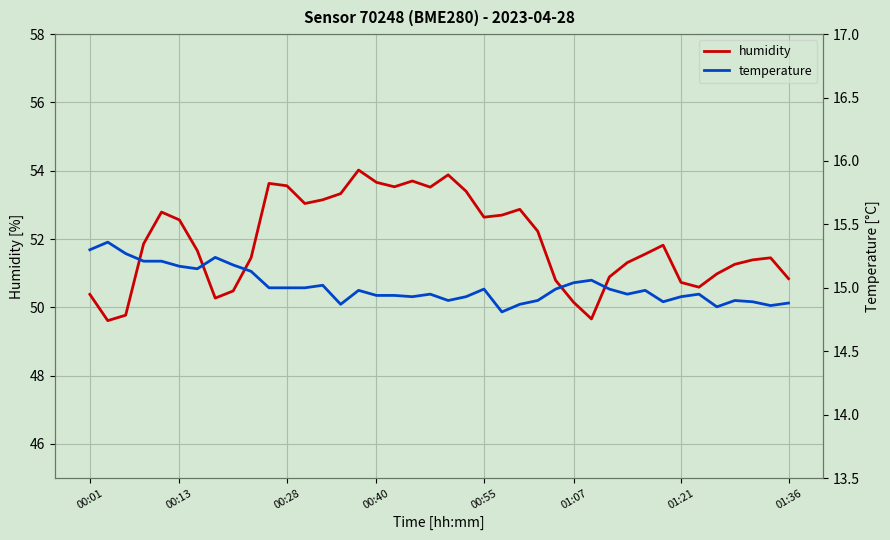

True or false: humidity and temperature intersect in this chart.

False